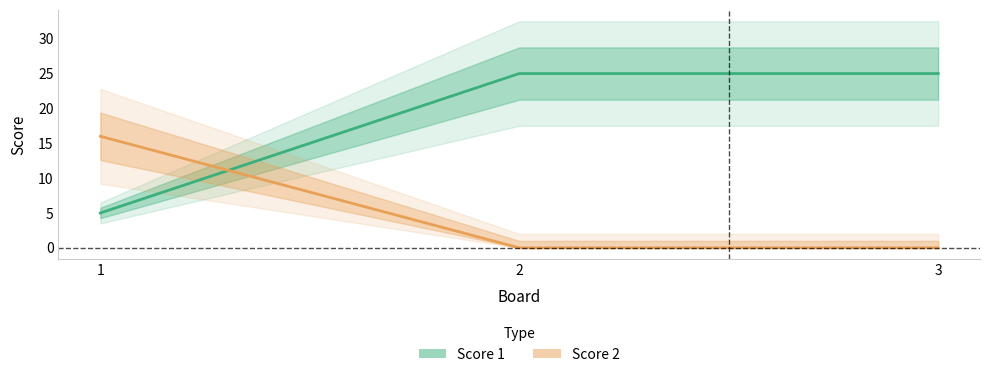

Which series has the largest total across all categories?

Score 1